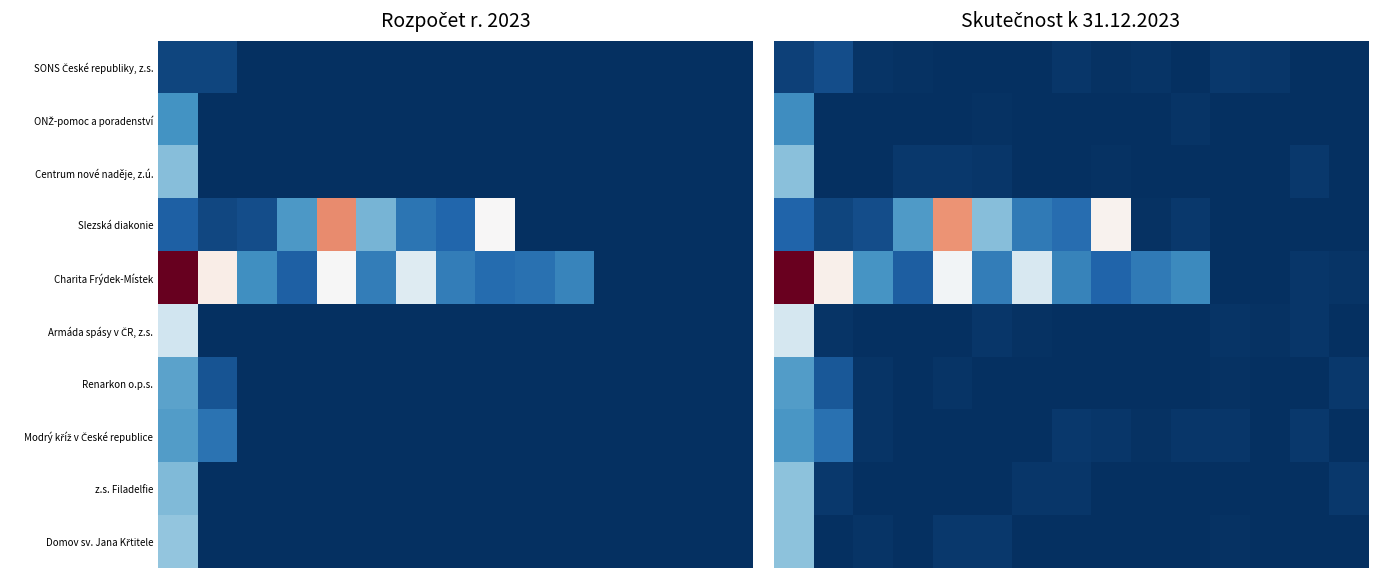

What is the difference between the highest and lowest values at 6?

628.5